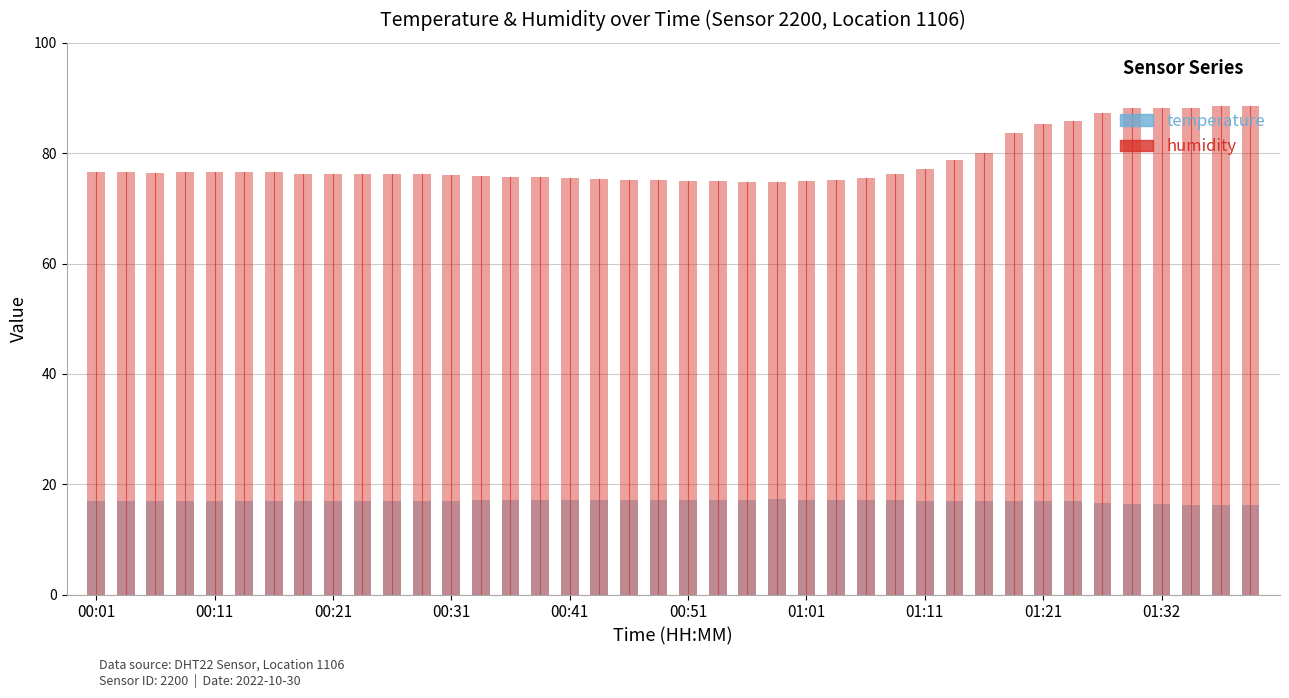

Which series changed the most between 00:13 and 00:31?

humidity